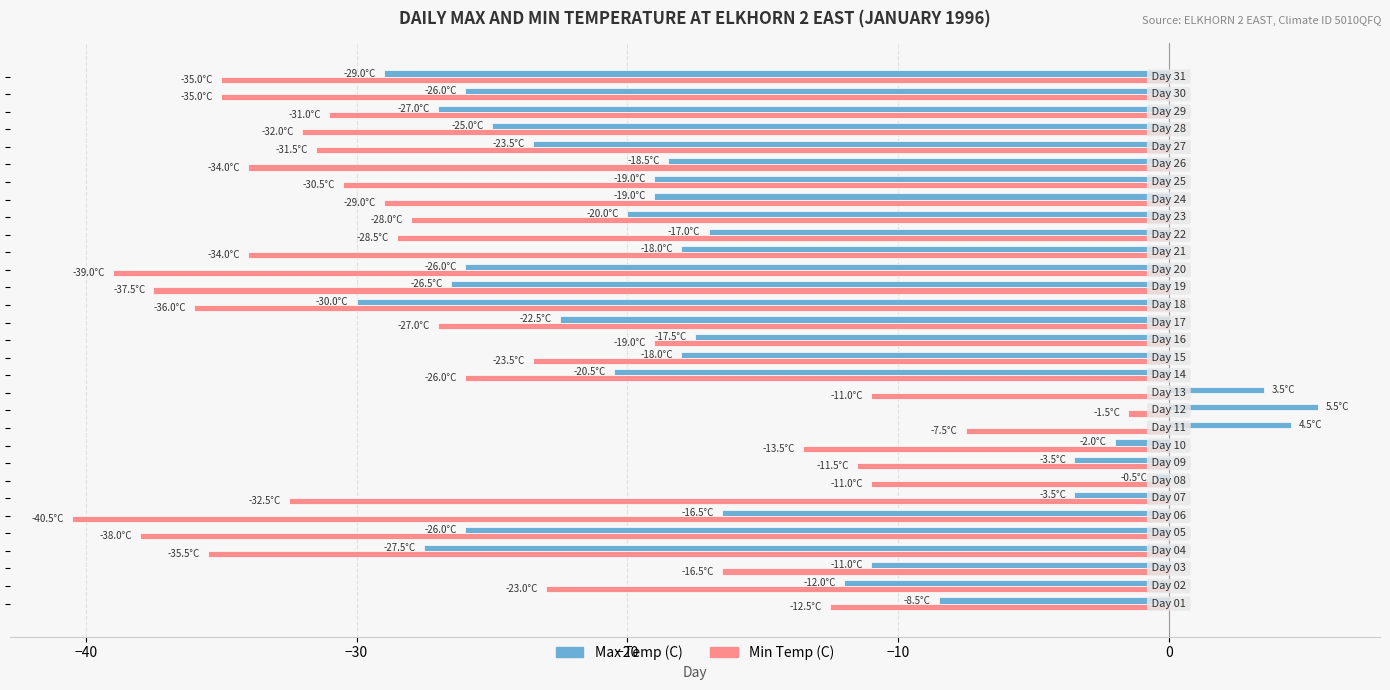

Count the number of data series in this chart.

2